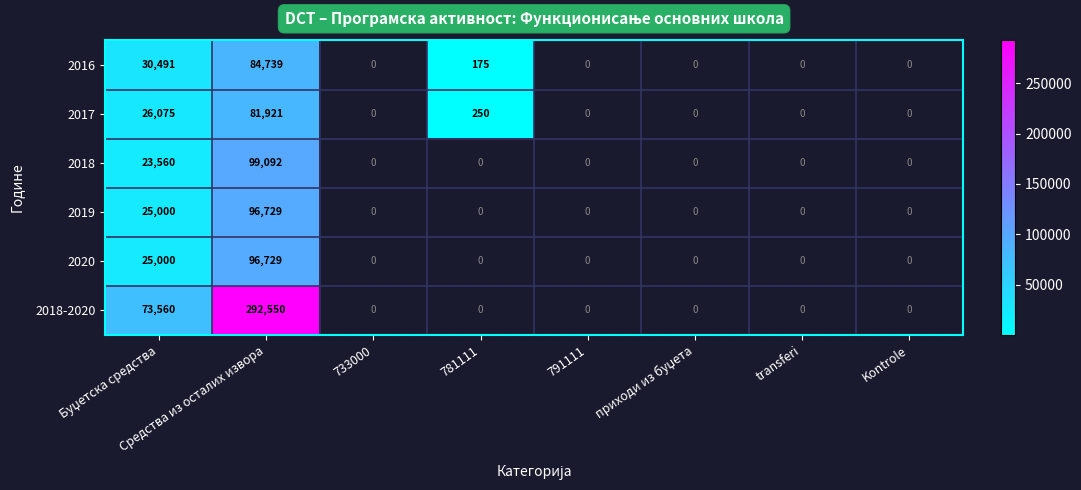

Between transferi and 733000, which is larger?

733000